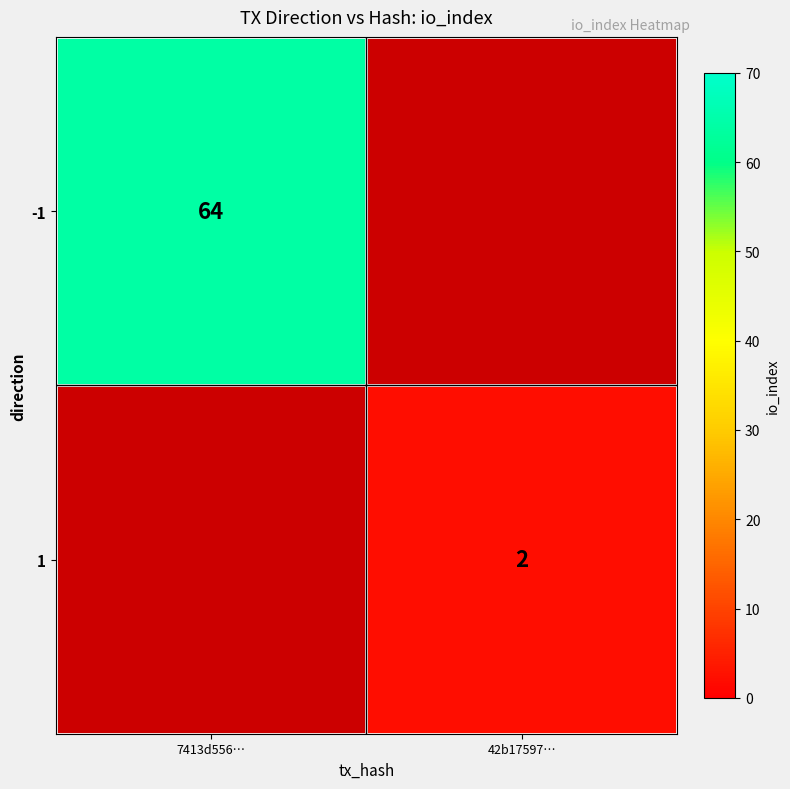

Is it true that 1 equals 2 at 42b17597…?

True